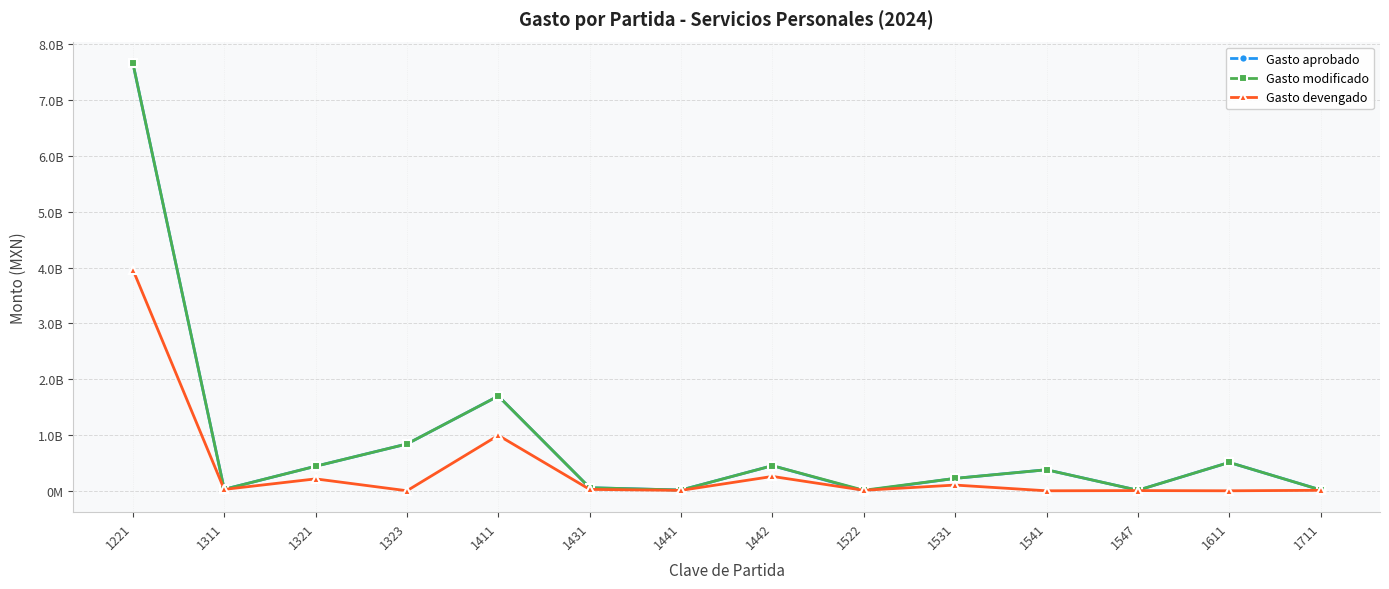

What is the greatest value displayed?

7665480473.0